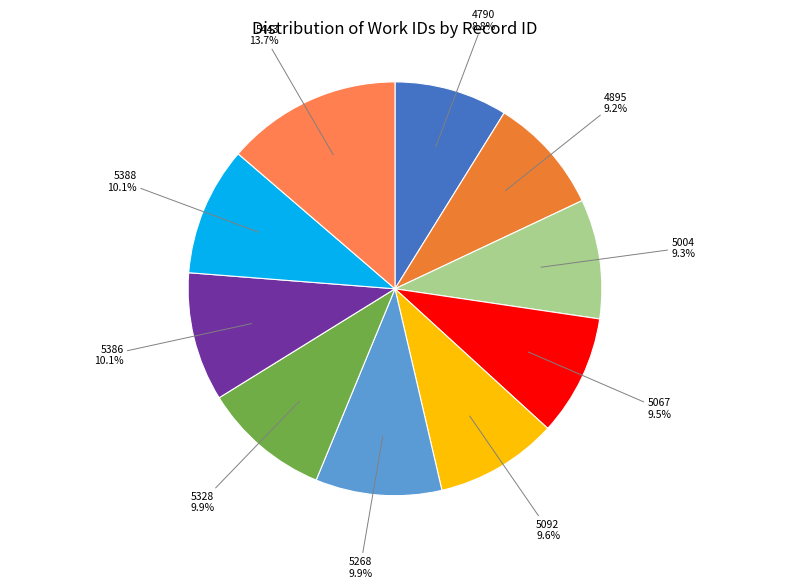

How many slices are in this pie chart?

10